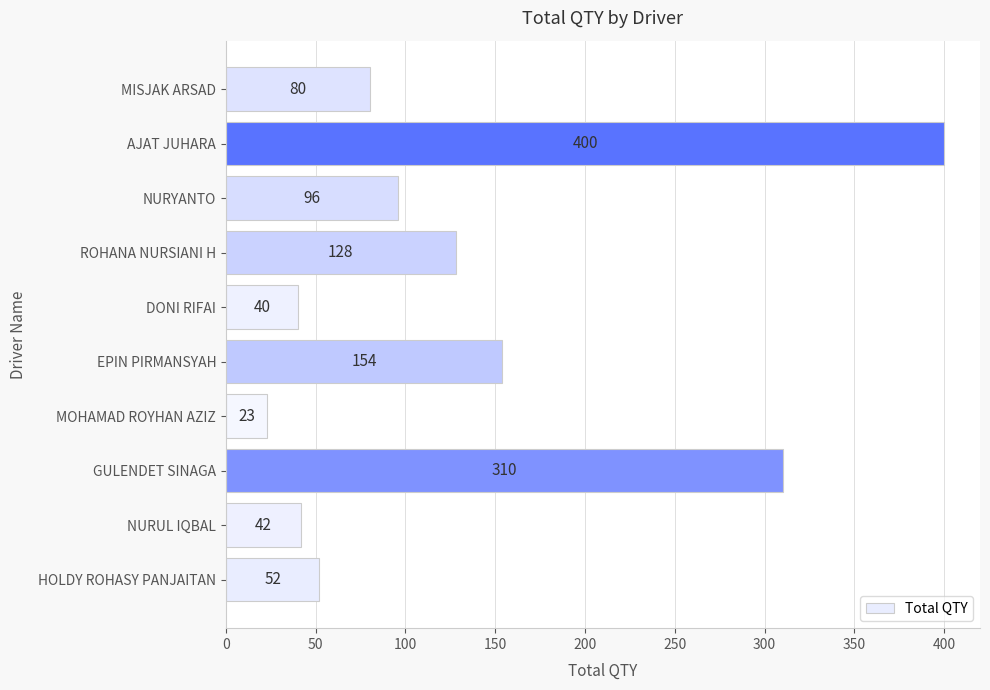

What is the sum of all values?

1325